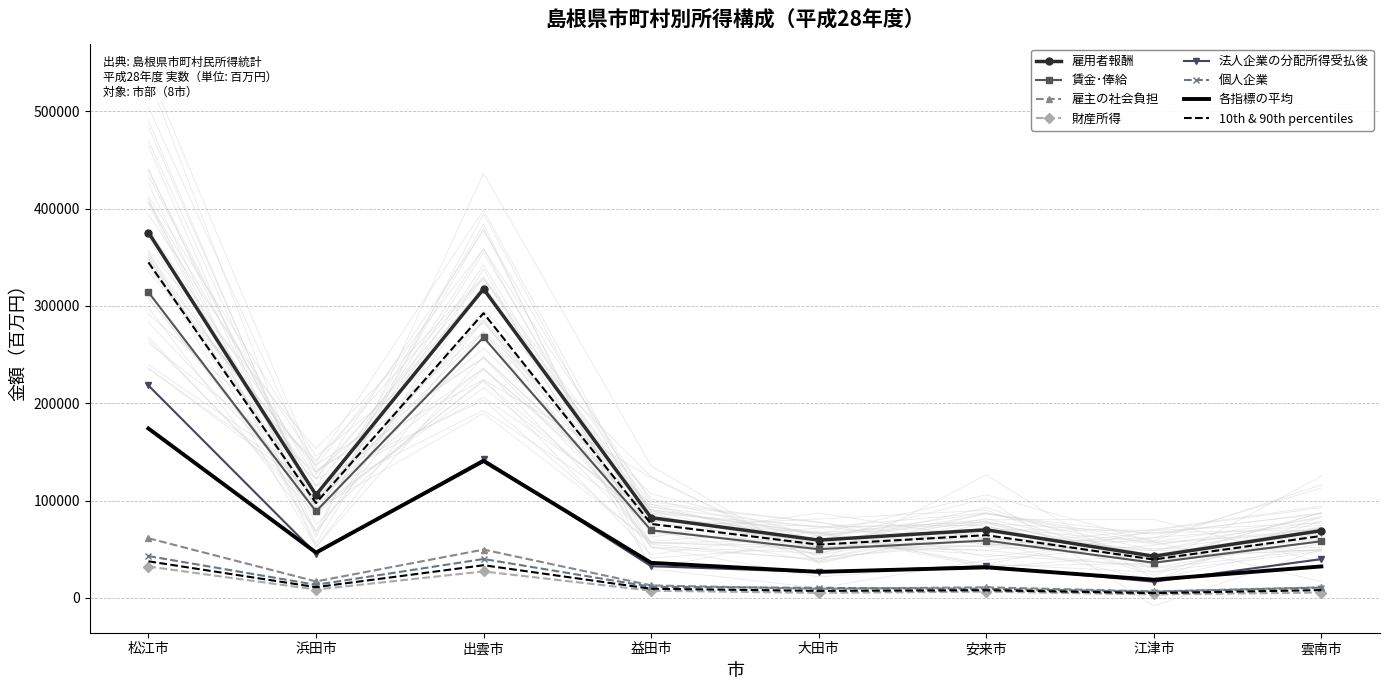

Which series has the widest spread of values?

雇用者報酬